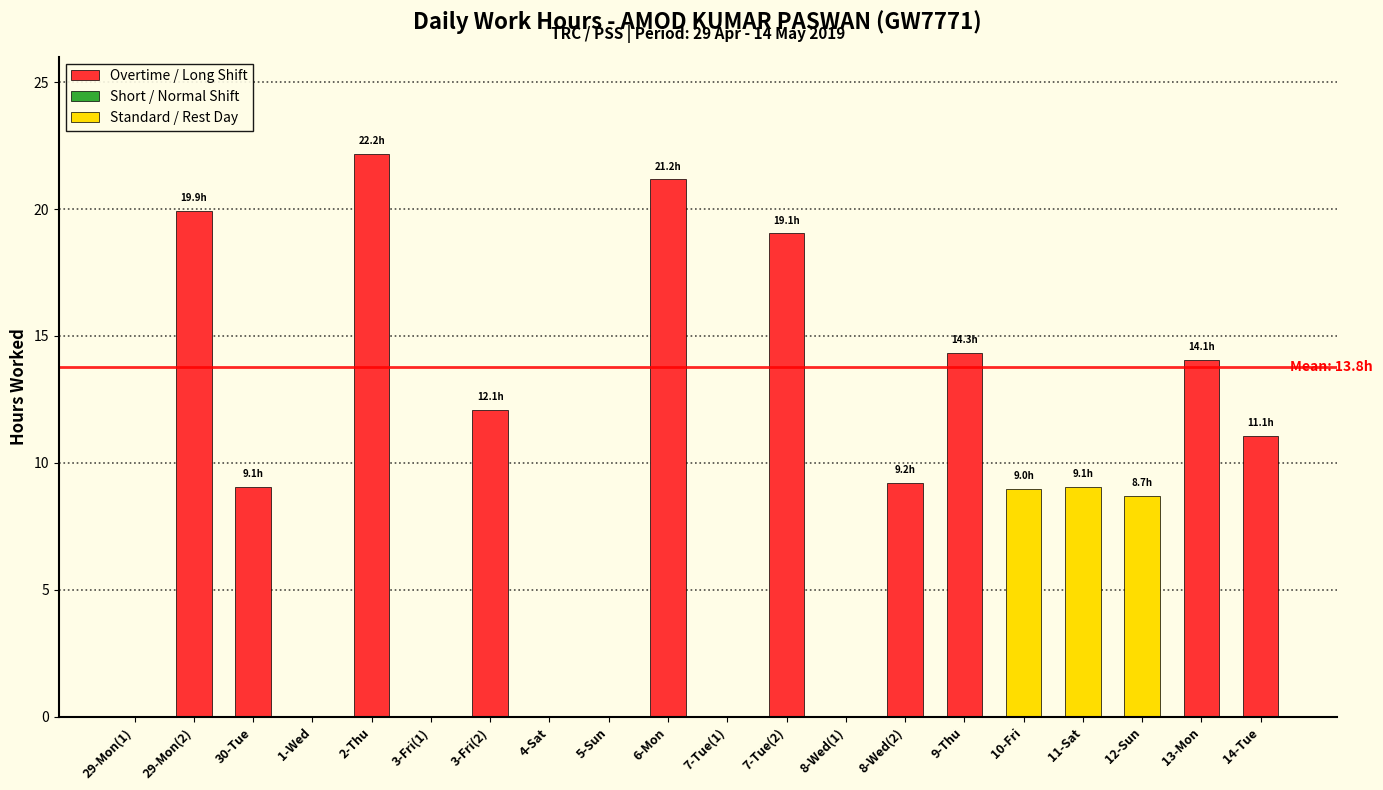

At which label does the data first exceed 9?

29-Mon(2)